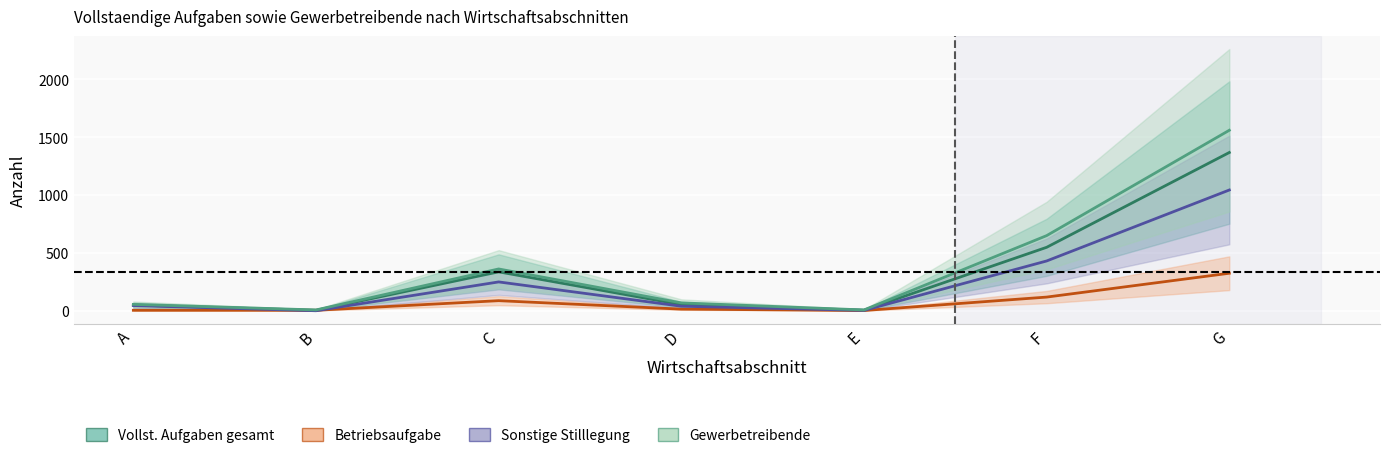

What is the difference between the Betriebsaufgabe (insgesamt) values at G and E?

322